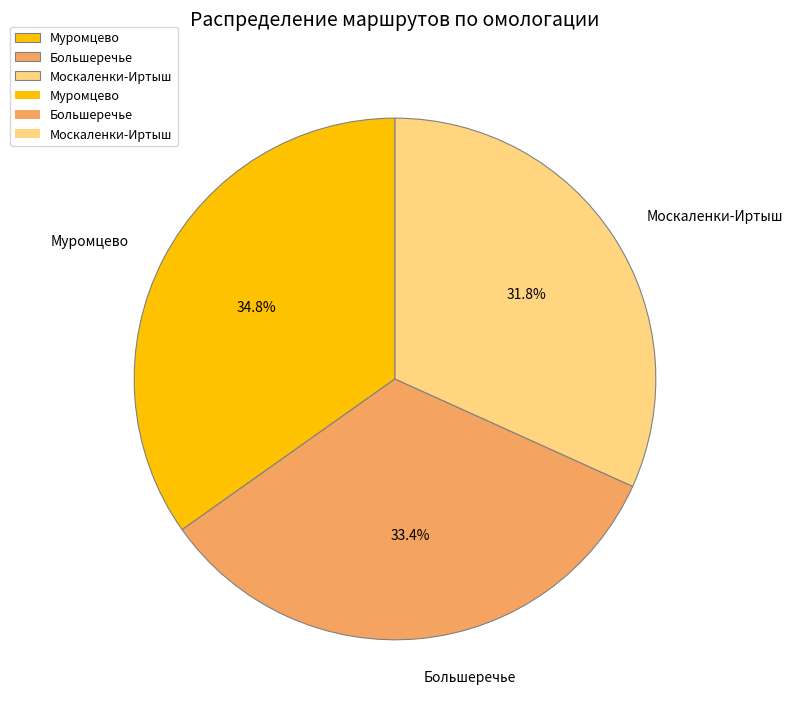

Count the number of slices in the pie.

3